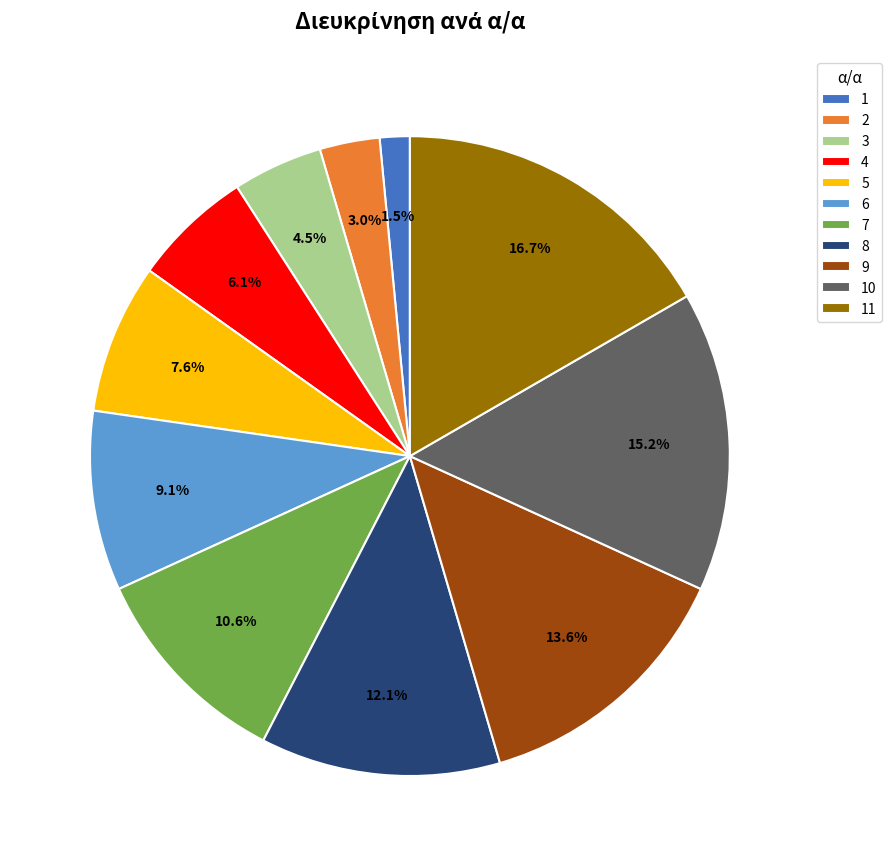

To the nearest percent, what portion does 9 represent?

14%